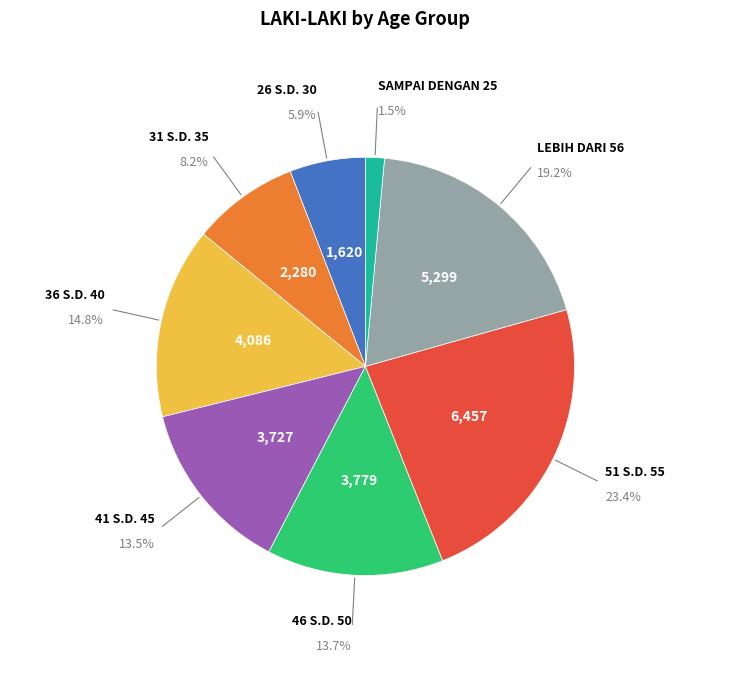

Is there any slice that represents more than half of the pie?

No